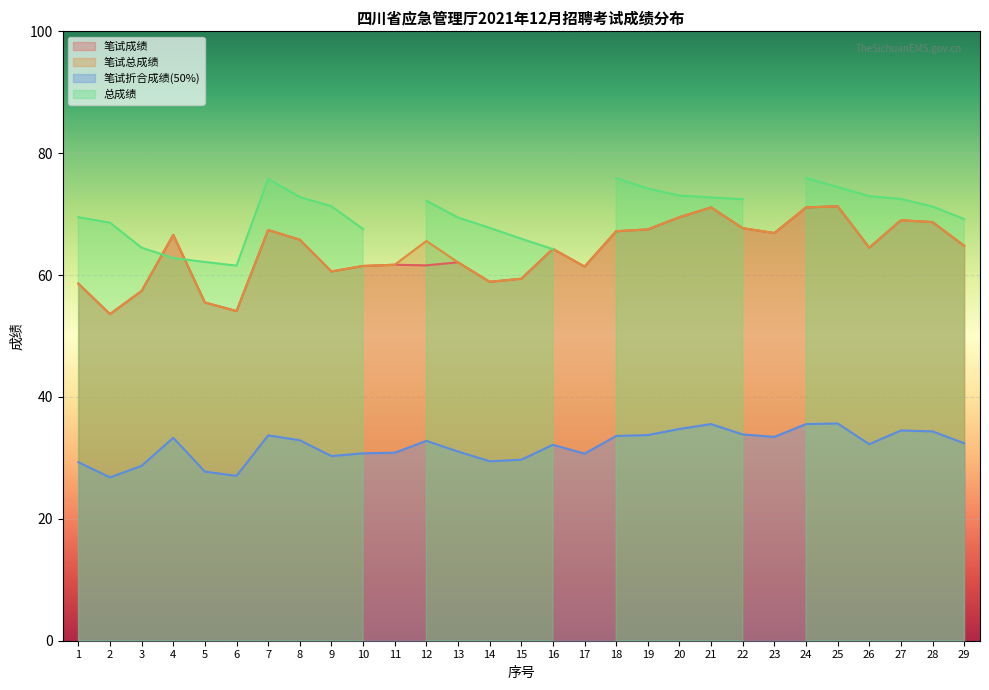

Is it true that 笔试总成绩 equals 24.6 at 17?

False